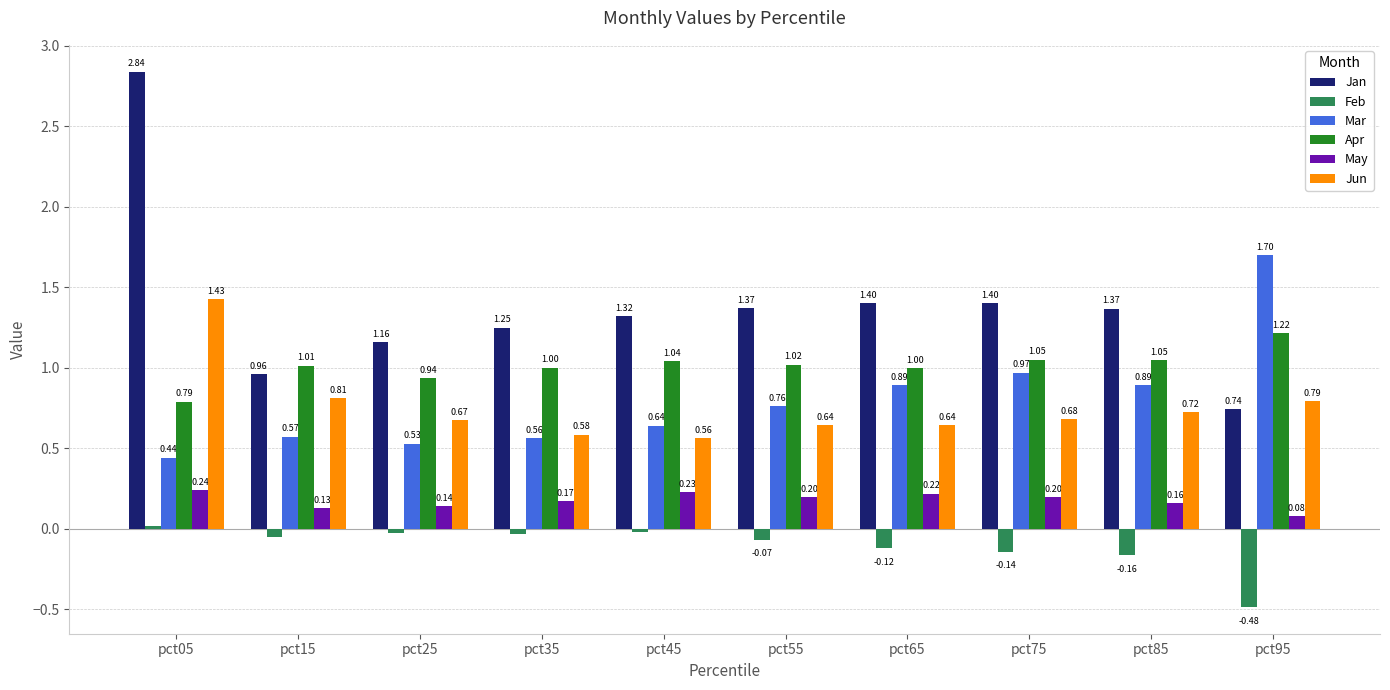

At which category does the chart reach its peak across all series?

pct05